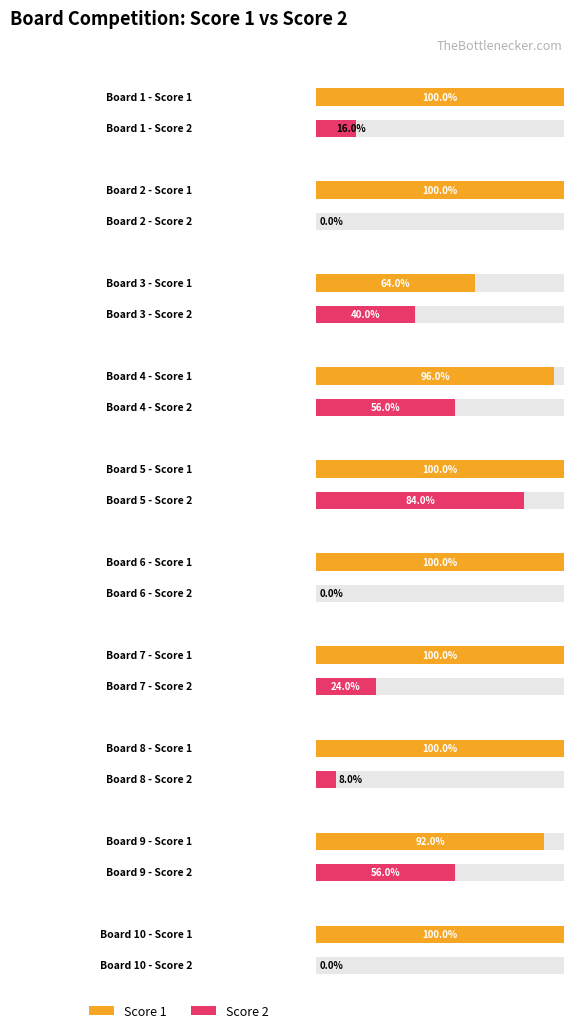

Reading left to right, transcribe all the data shown in this chart.

Score 1: 25	25	16	24	25	25	25	25	23	25
Score 2: 4	0	10	14	21	0	6	2	14	0